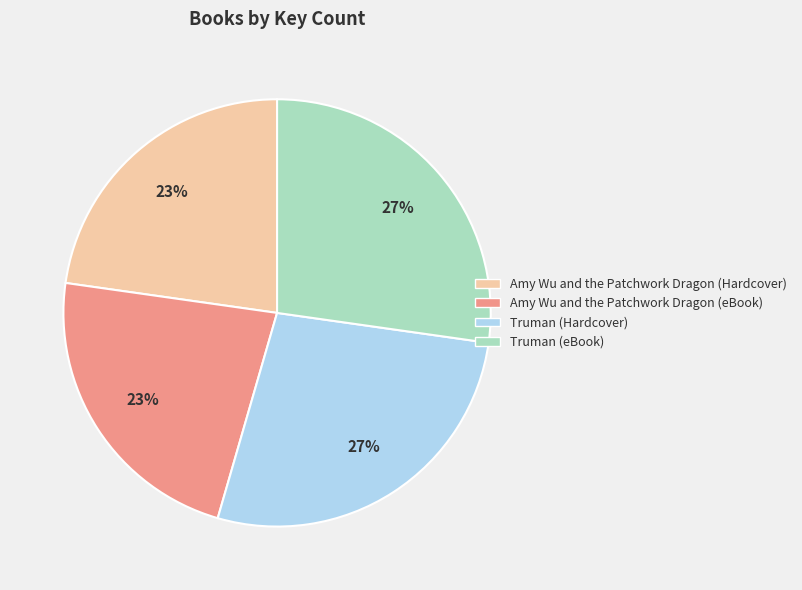

How many slices are in this pie chart?

4